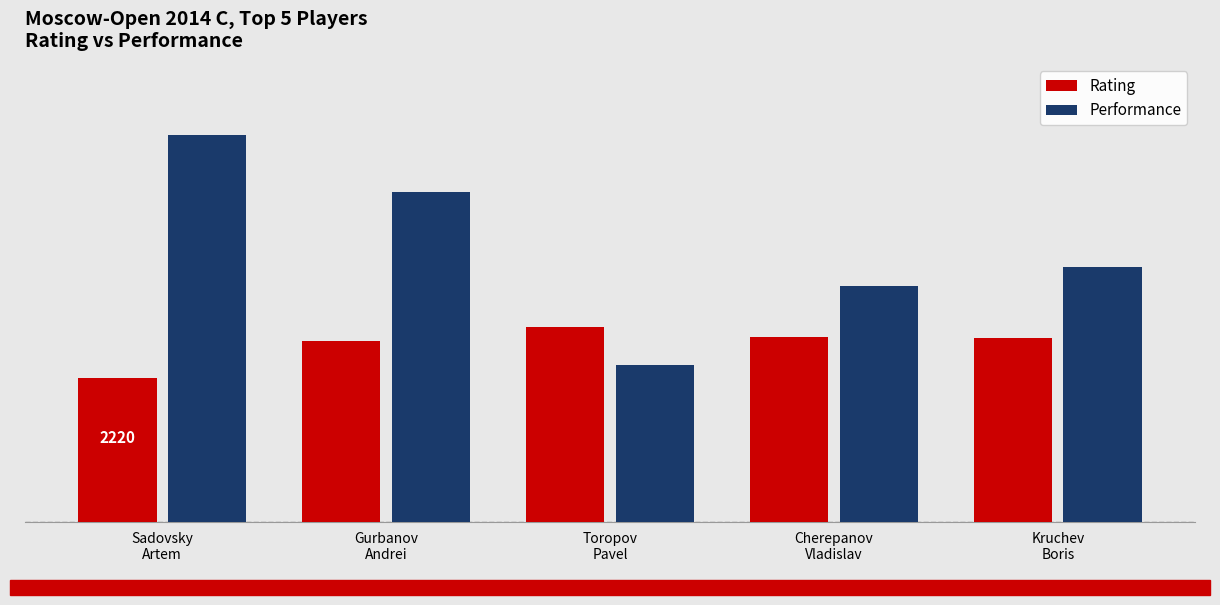

What are all the series names shown in the legend?

Rating, Performance